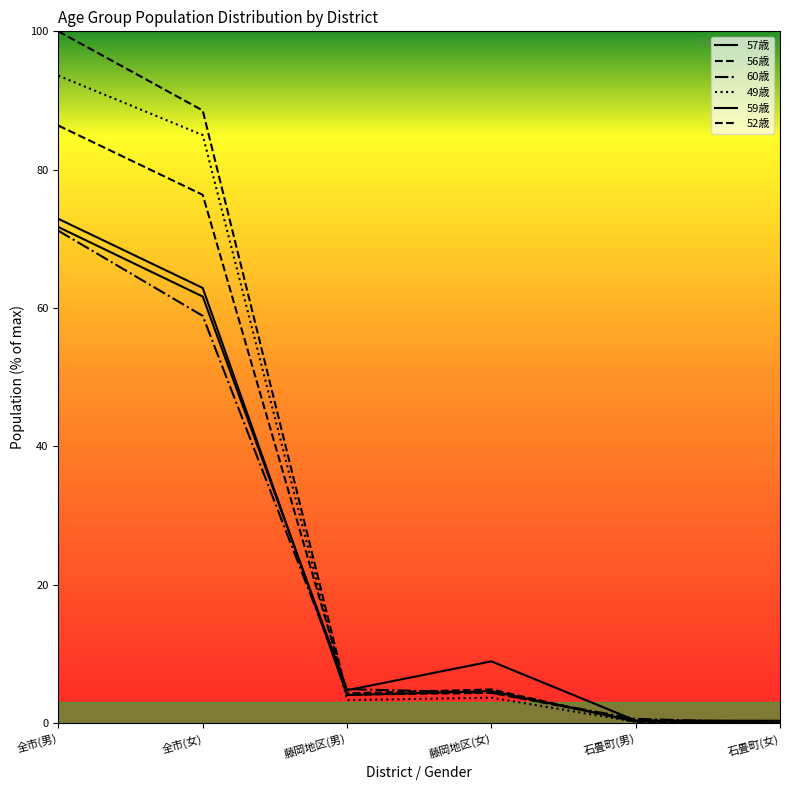

What is the value of the 52歳 point at the 1st from the left?

100.0